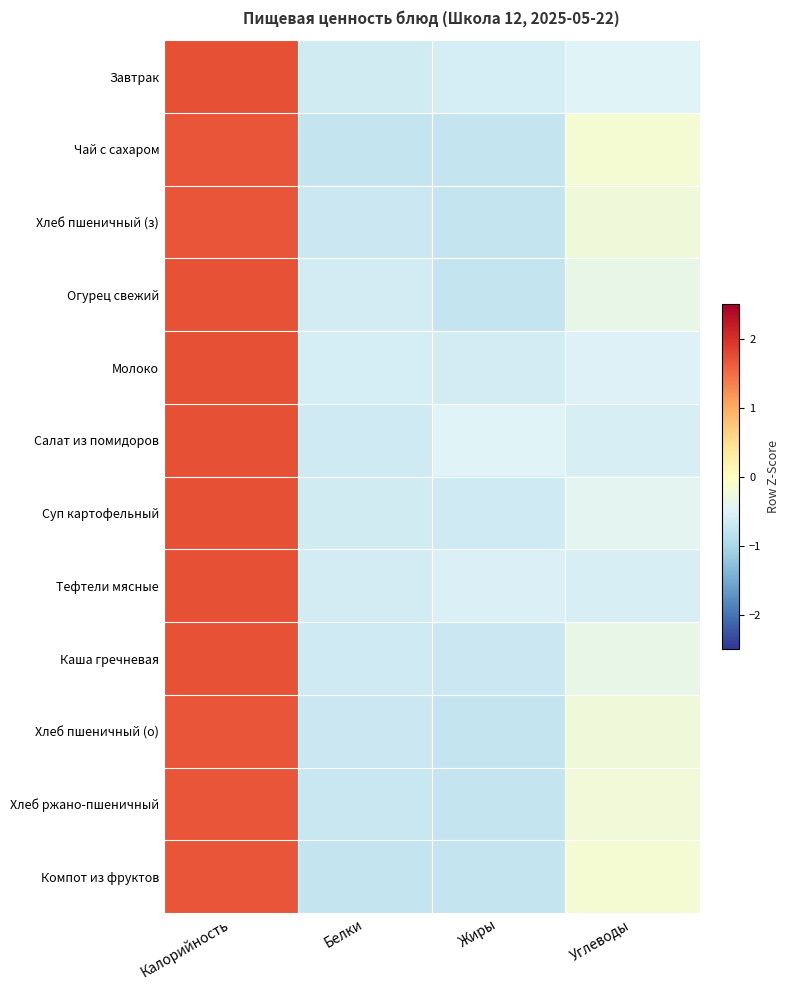

At which category is the sum across all series the highest?

Калорийность